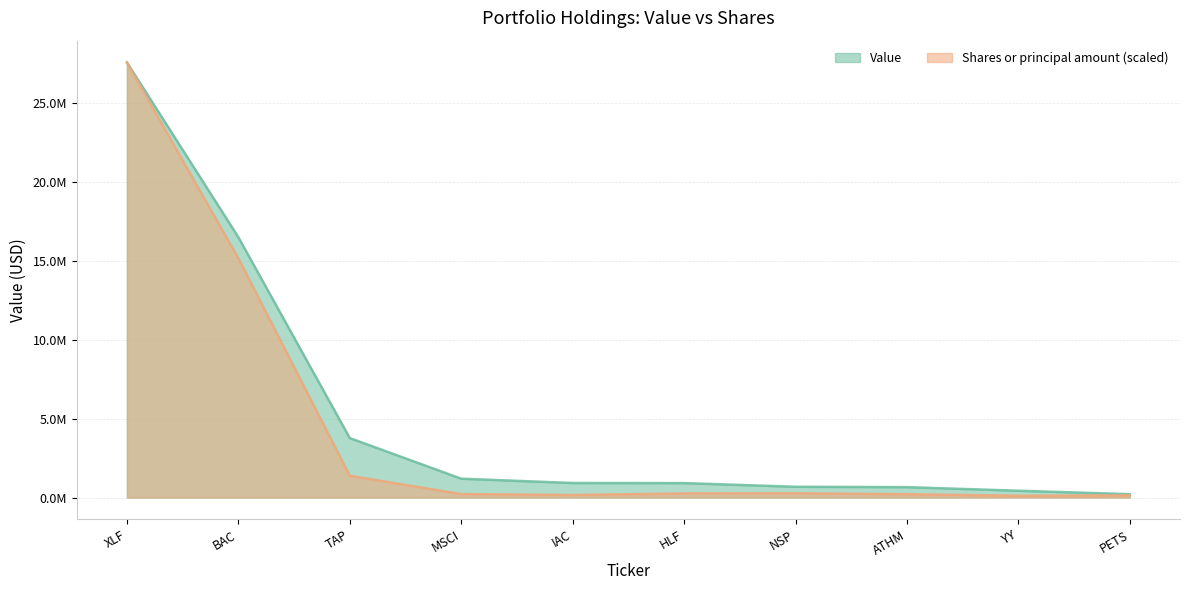

What is the label of the 10th point from the right?

XLF